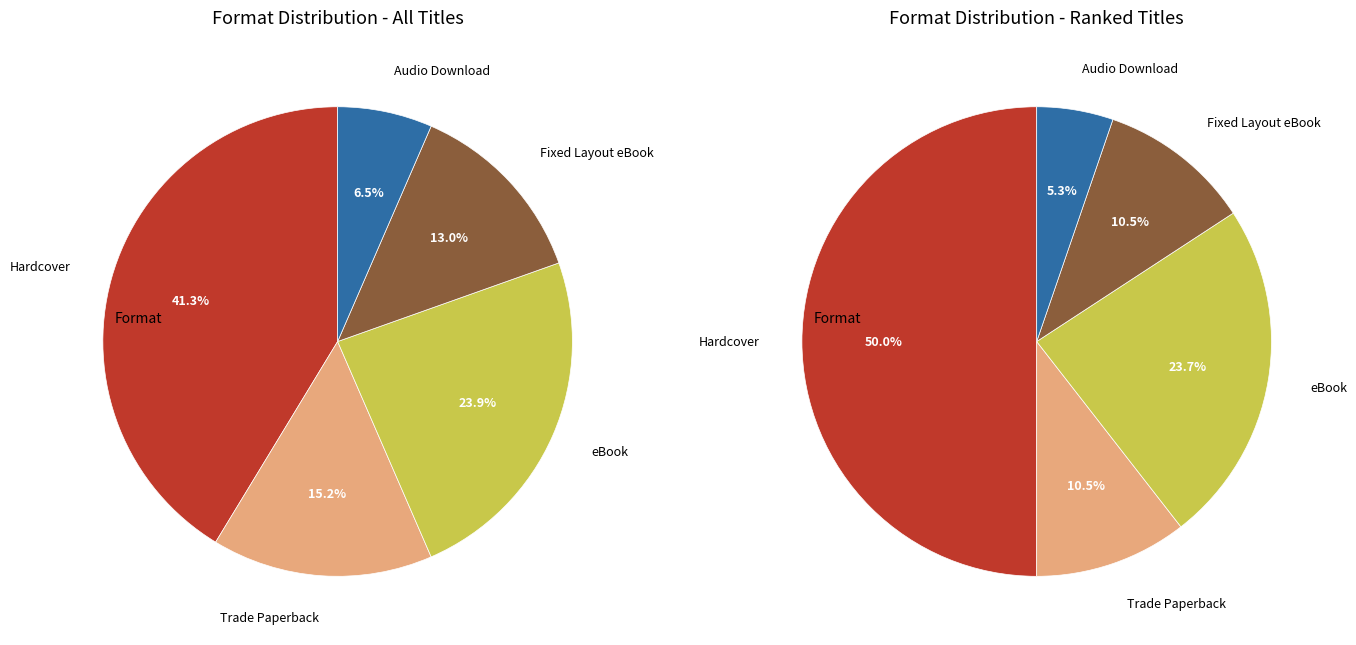

To the nearest percent, what is the average slice percentage?

20%